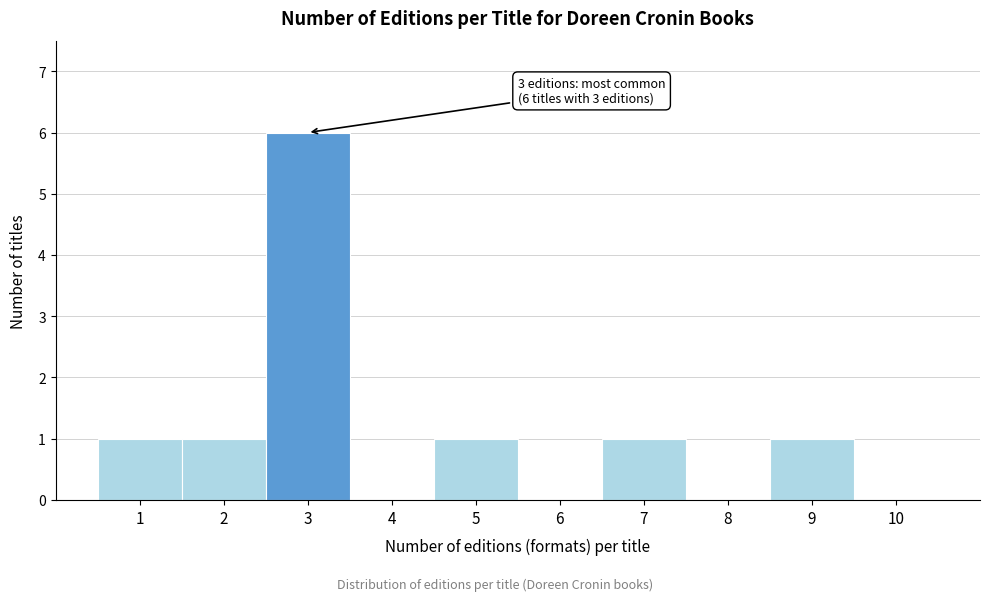

Which range on the x-axis has the tallest bar?

2.5 to 3.5